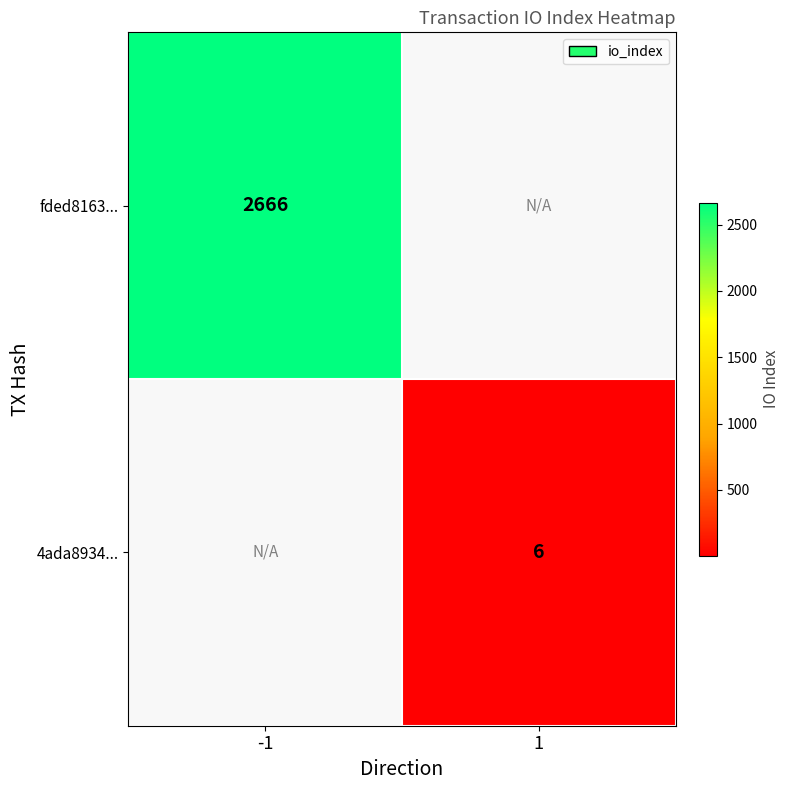

The 4ada8934... series shows 3 at 1. True or false?

False